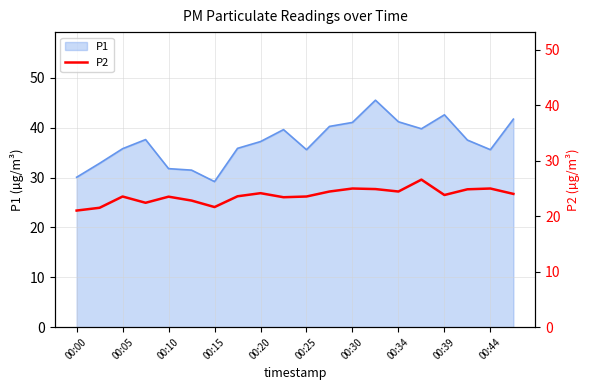

What is the lowest value of the P1 series?

29.2